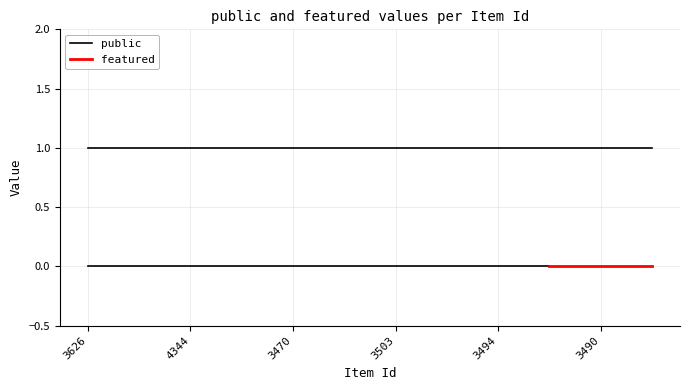

List the labels in order of public value, smallest first.

3626, 4358, 4353, 4345, 4344, 3624, 3623, 3622, 3470, 3567, 3647, 3504, 3503, 3501, 3500, 3495, 3494, 3493, 3492, 3491, 3490, 3246, 5063